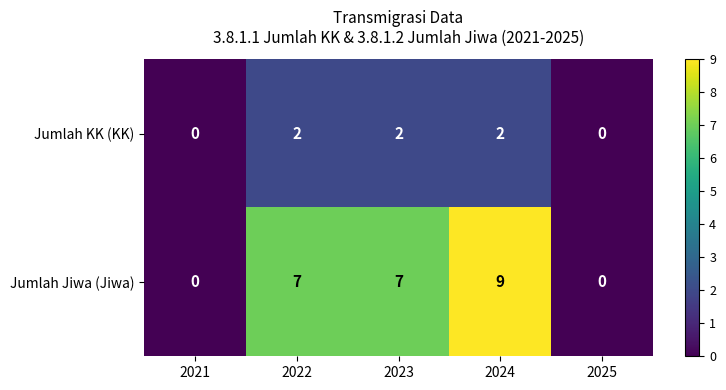

Is it true that Jumlah Jiwa (Jiwa) equals 0 at 2021?

True